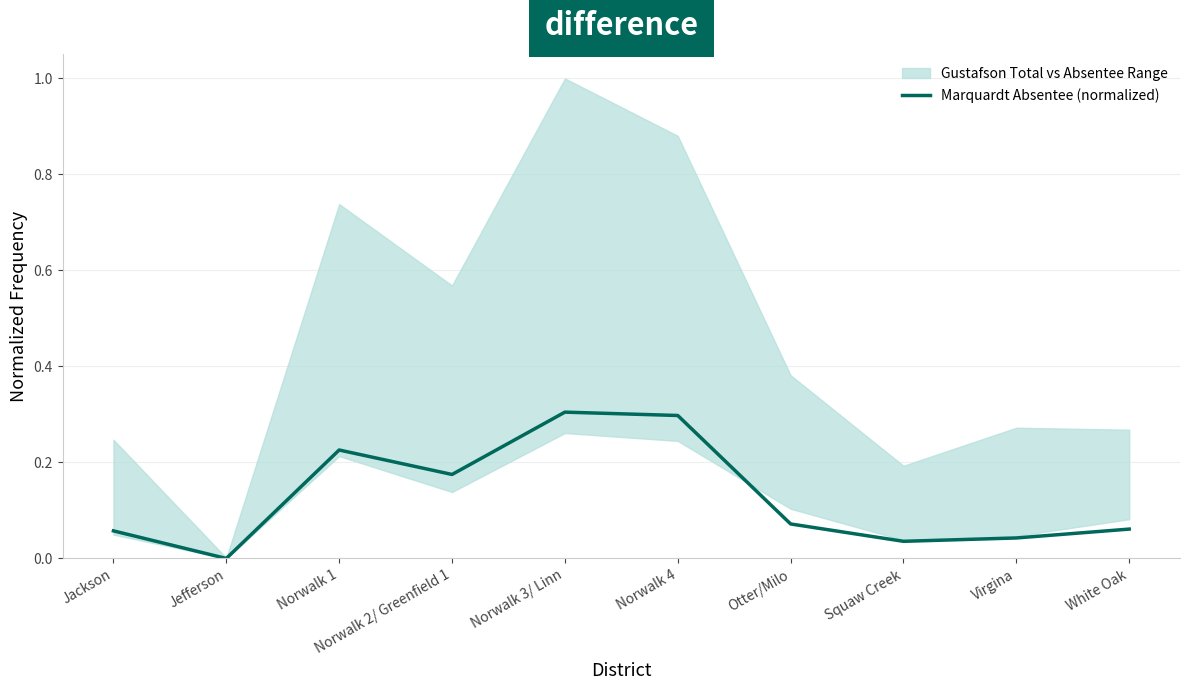

List the labels in order of value, largest first.

Norwalk 3/ Linn, Norwalk 4, Norwalk 1, Norwalk 2/ Greenfield 1, Otter/Milo, White Oak, Jackson, Virgina, Squaw Creek, Jefferson